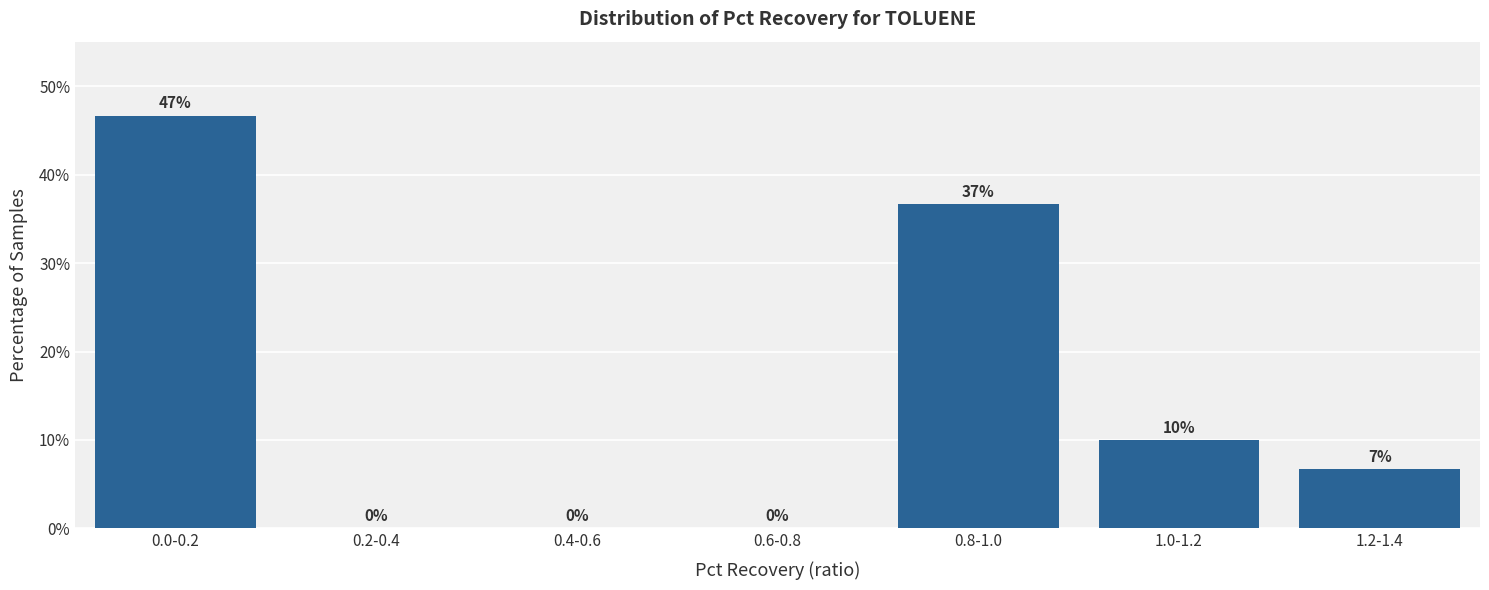

The chart shows a value of 0.0 at 0.2-0.4. True or false?

True